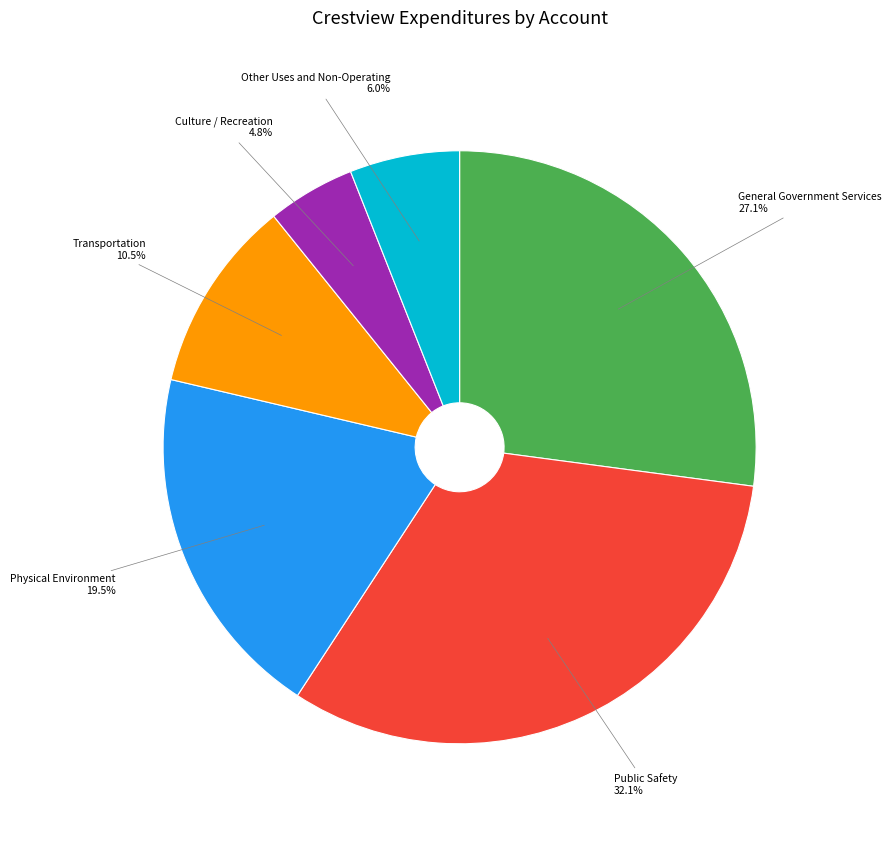

Is there any slice that represents more than half of the pie?

No